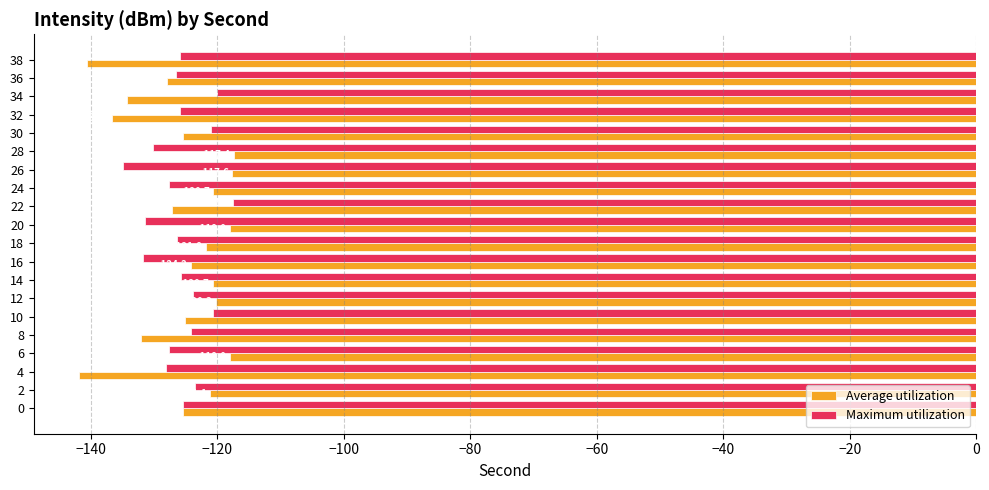

Which series has the widest spread of values?

Average utilization